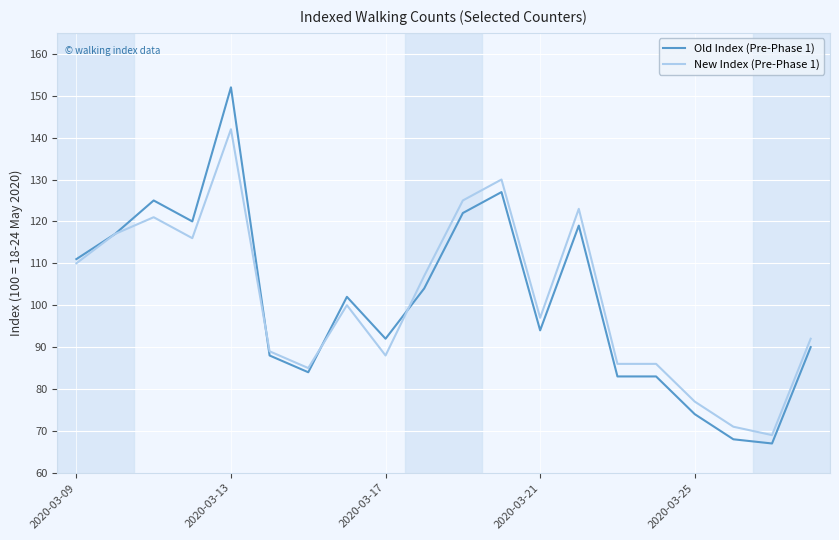

Count the number of data series in this chart.

2